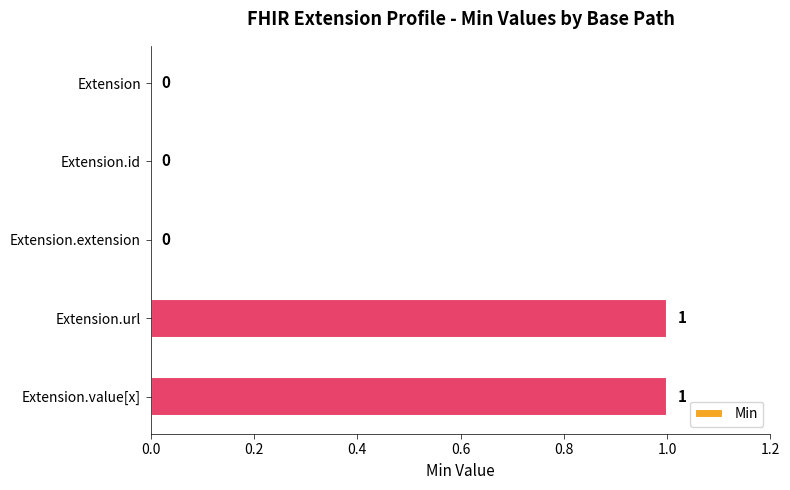

Reading top to bottom, list all the values displayed in this chart.

Extension=0	Extension.id=0	Extension.extension=0	Extension.url=1	Extension.value[x]=1